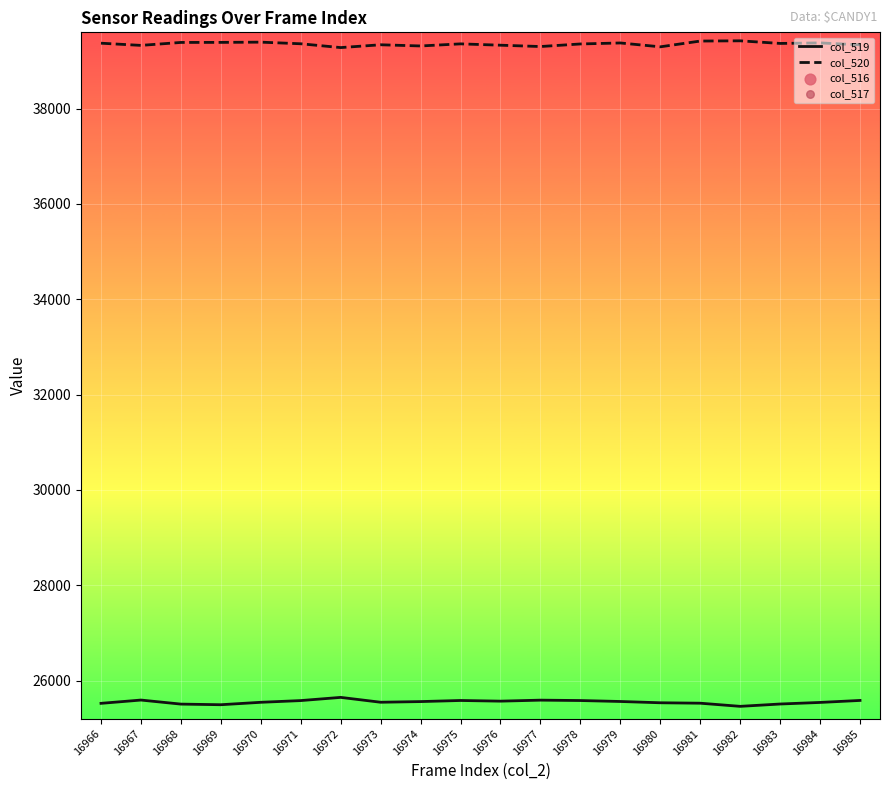

Is the value of col_517 at 16984 greater than the value of col_520 at 16981?

No